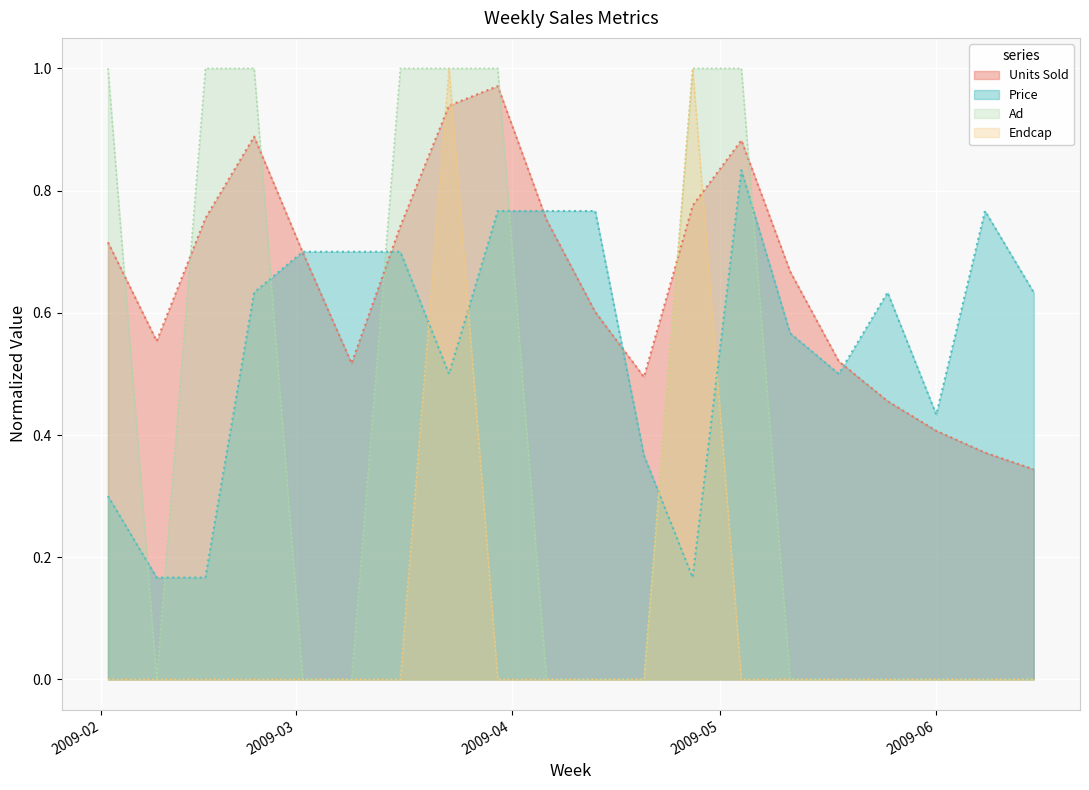

True or false: Units Sold has a value of 0.3 at 2009-02-16.

False